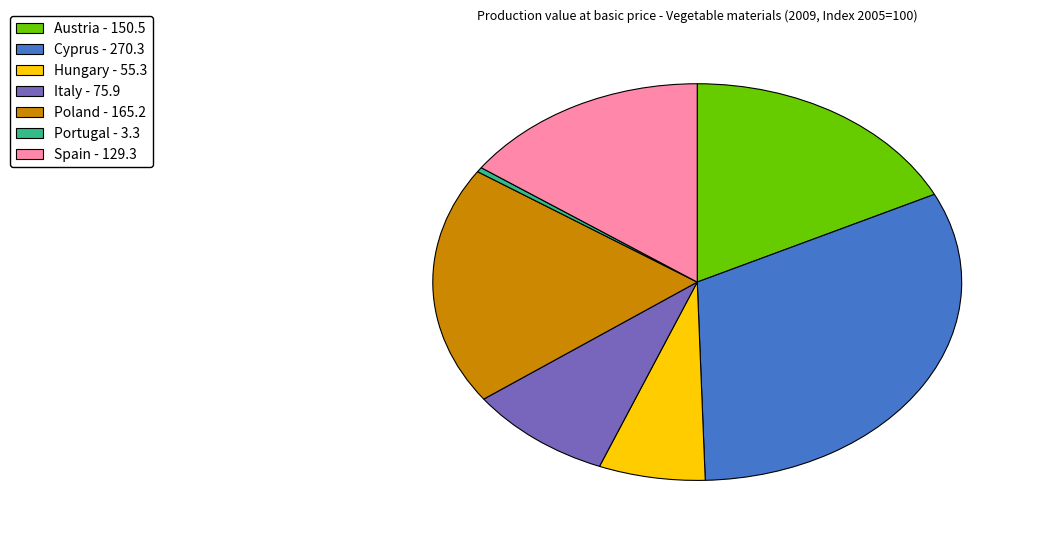

True or false: Italy accounts for 9% of the total.

True